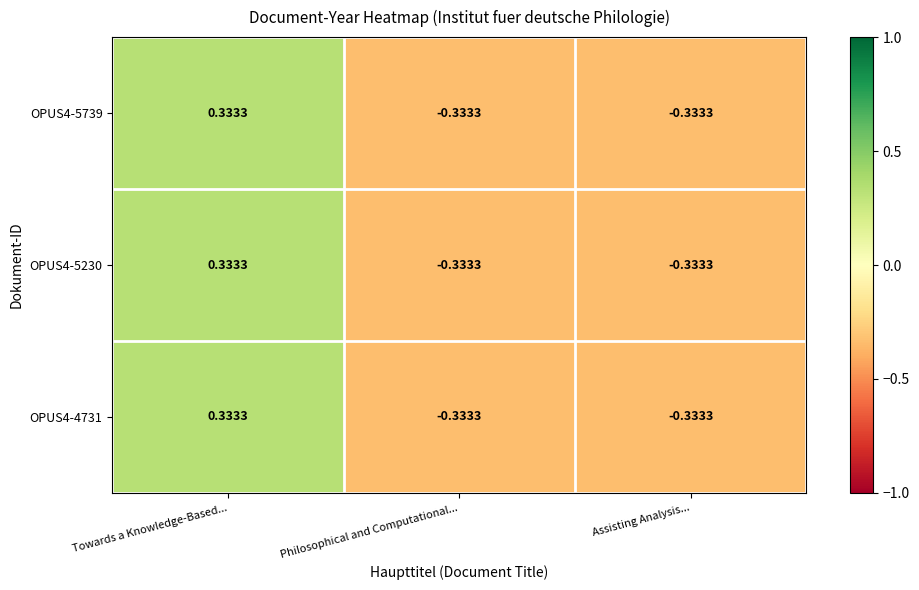

How many series are shown in this chart?

3